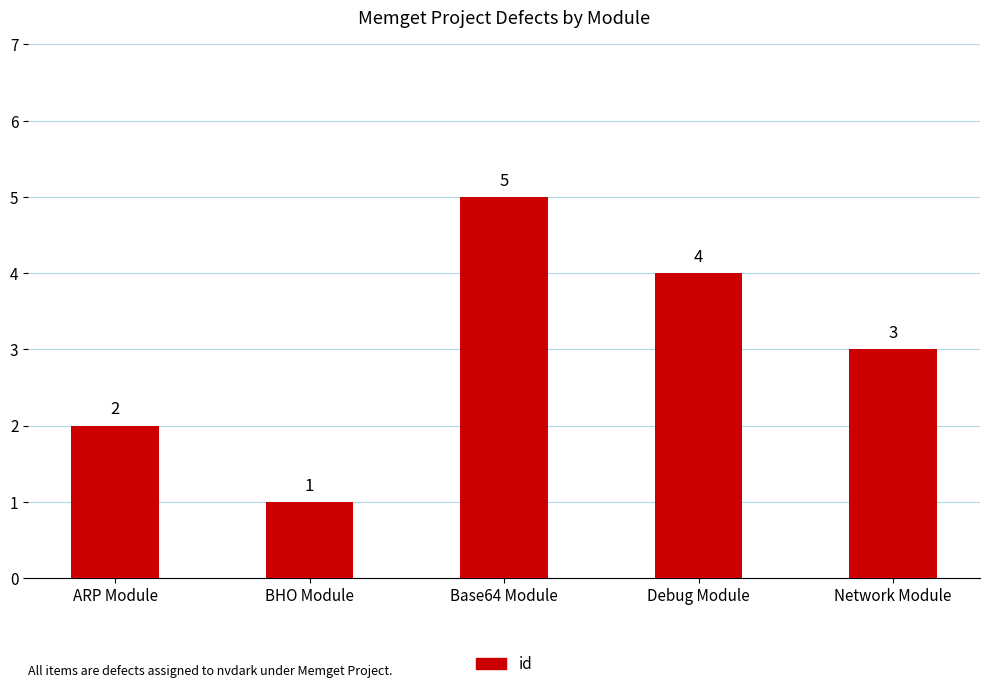

At which label does the data first exceed 3?

Base64 Module